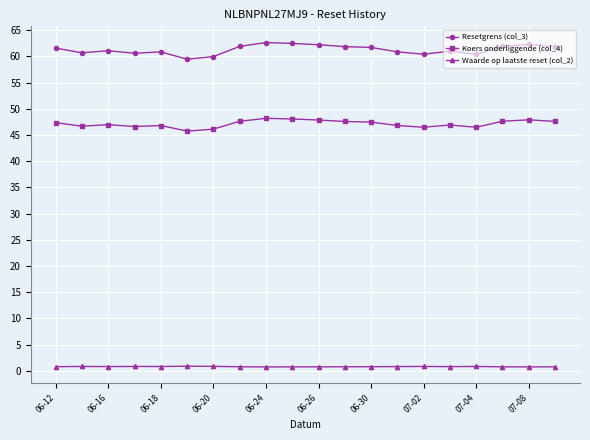

What are all the series names shown in the legend?

Resetgrens (col_3), Koers onderliggende (col_4), Waarde op laatste reset (col_2)